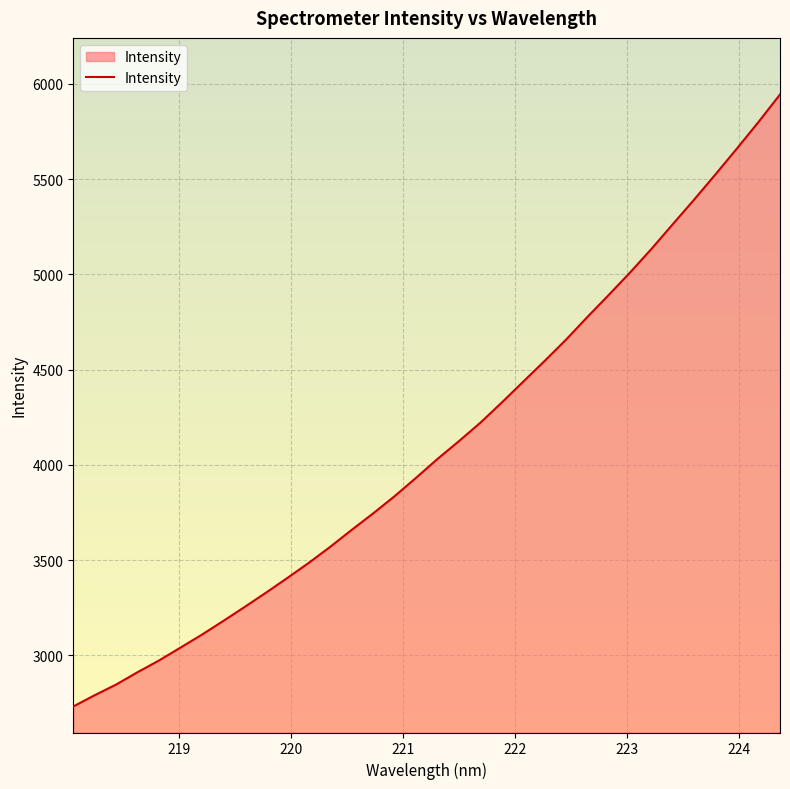

What is the maximum value shown in the chart?

5944.4